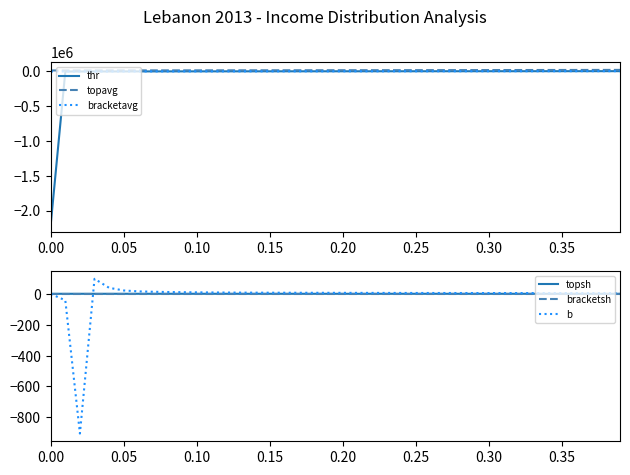

Which series has the largest range (max minus min)?

thr